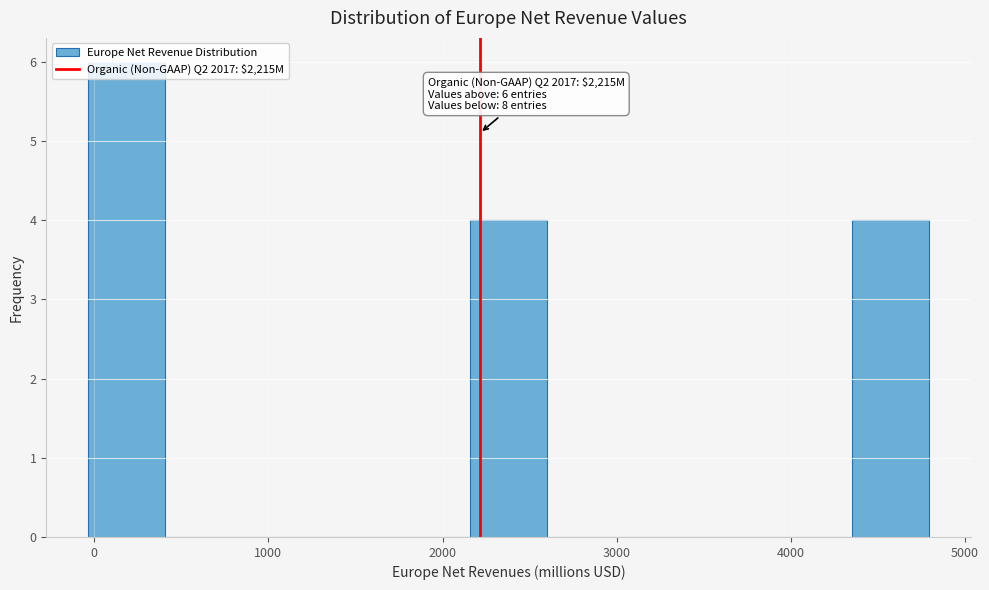

Over which range of the x-axis is the bar tallest?

0 to 400